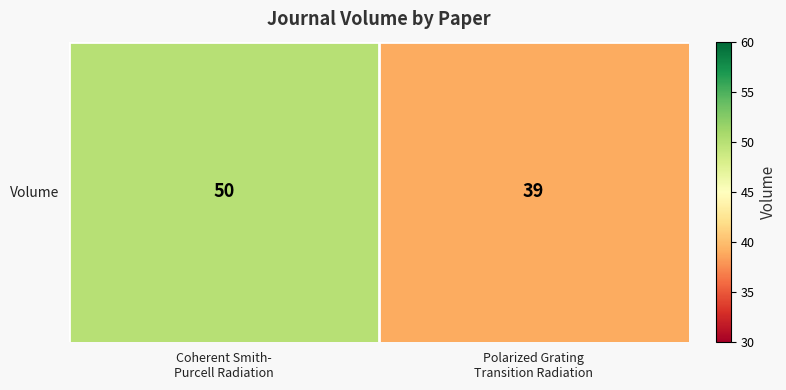

The chart shows a value of 53 at Polarized Grating
Transition Radiation. True or false?

False